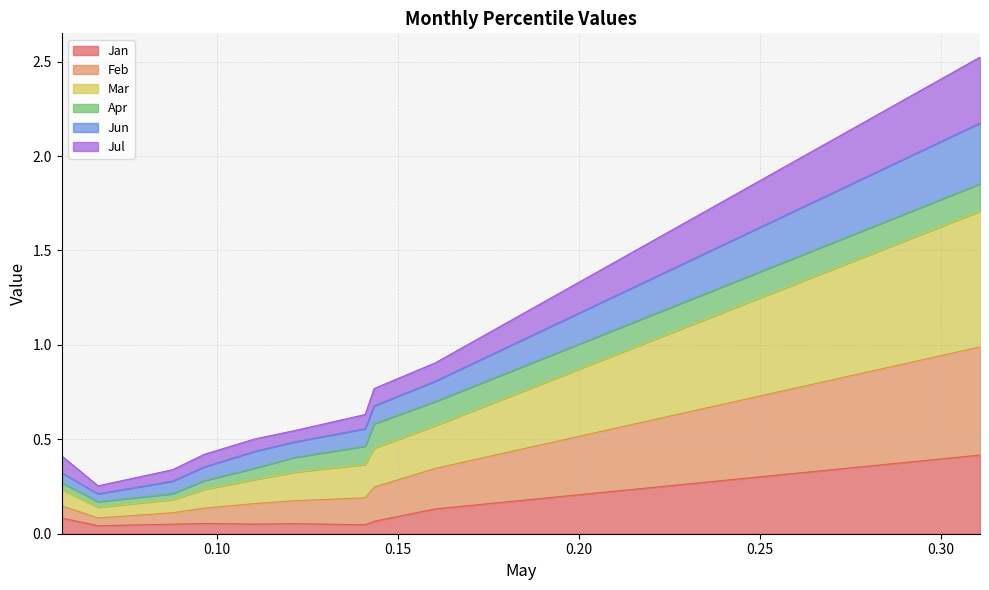

Does the chart display data point markers on the line(s)?

No